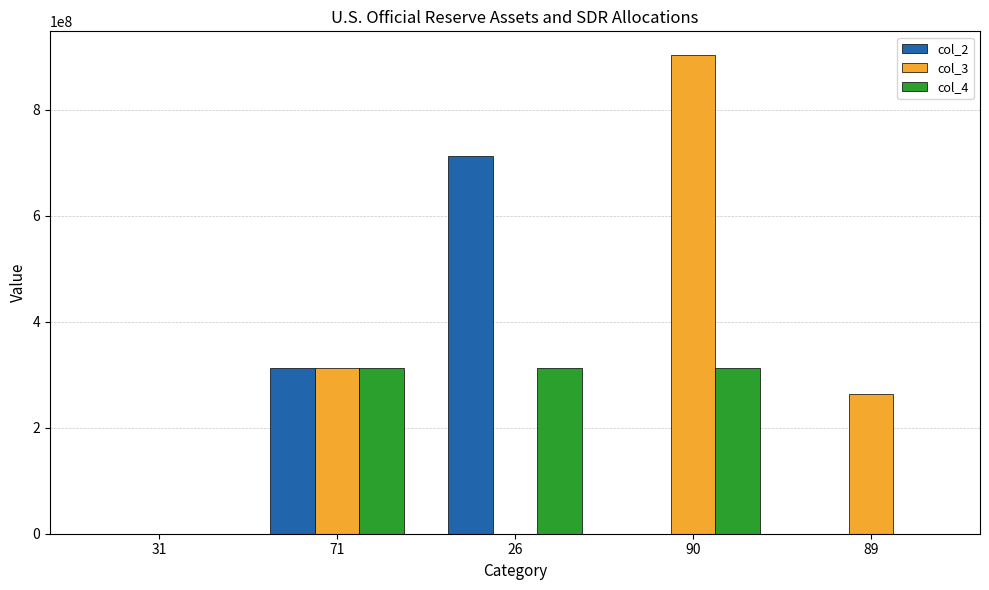

What is the total value across all series at 71?

939033015